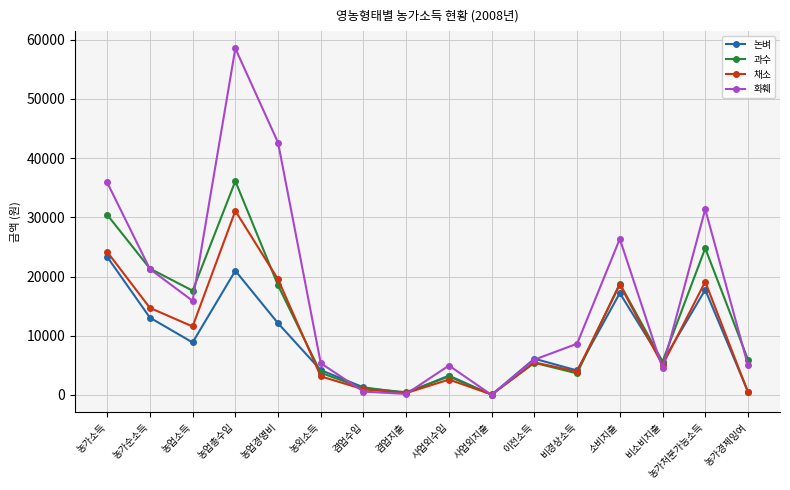

What is the label of the 4th point from the left?

농업총수입